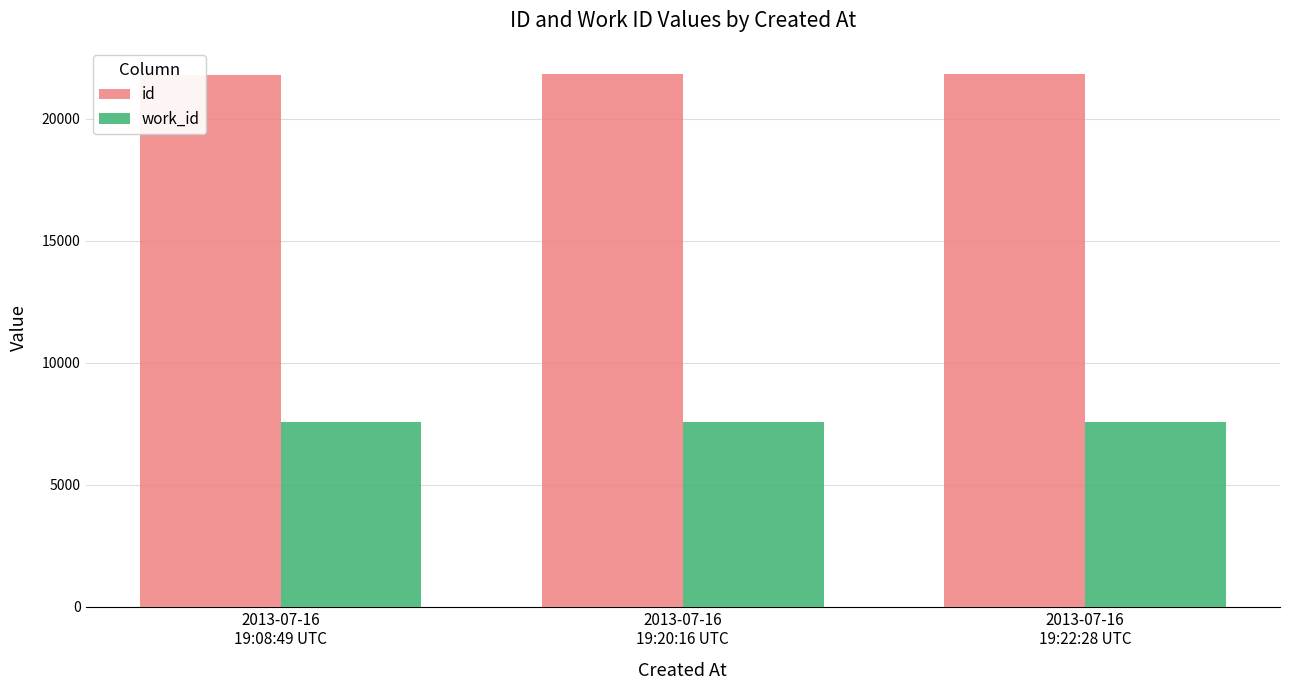

What is the minimum value shown in the chart?

7547